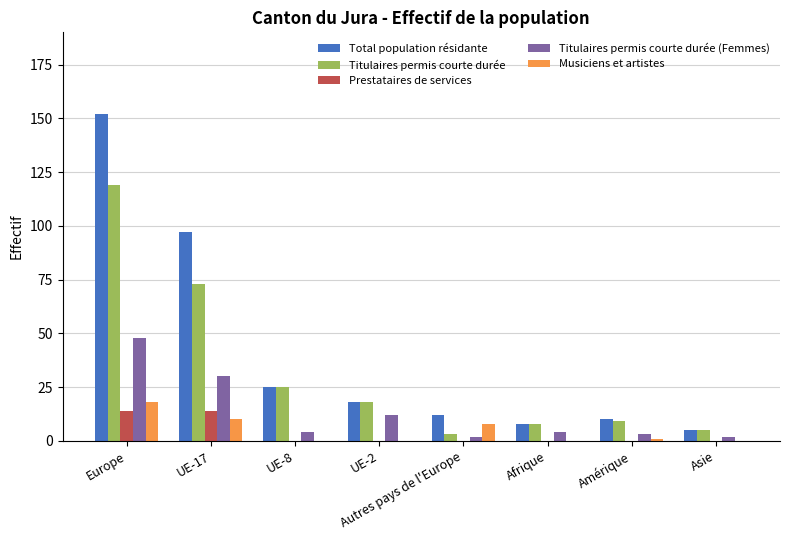

Where is Titulaires permis courte durée (Femmes) nearest to the value 25?

UE-17